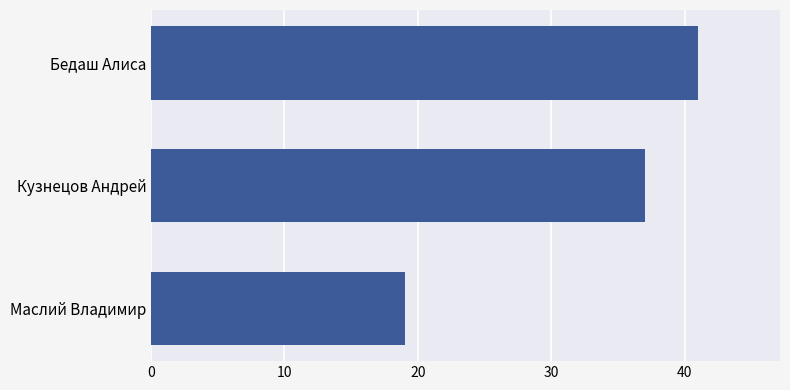

At which label is the value closest to 30?

Кузнецов Андрей